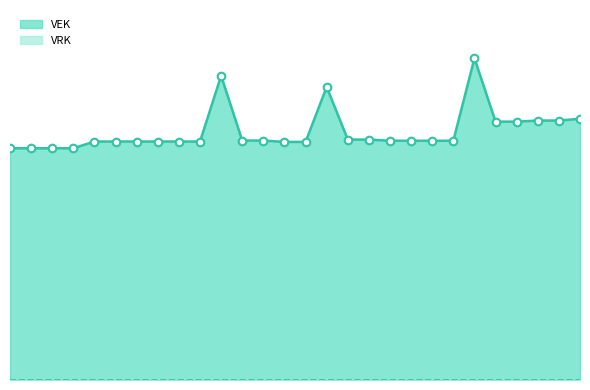

What is the ratio of the value at 2022 Opmaak - goedgekeurd to the value at 2021 uitvoering?

0.8